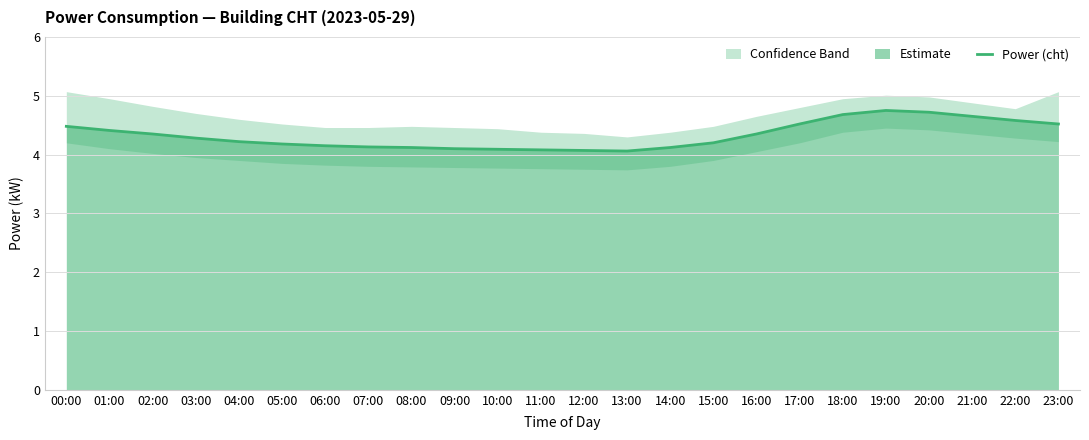

What is the maximum value shown in the chart?

4.8